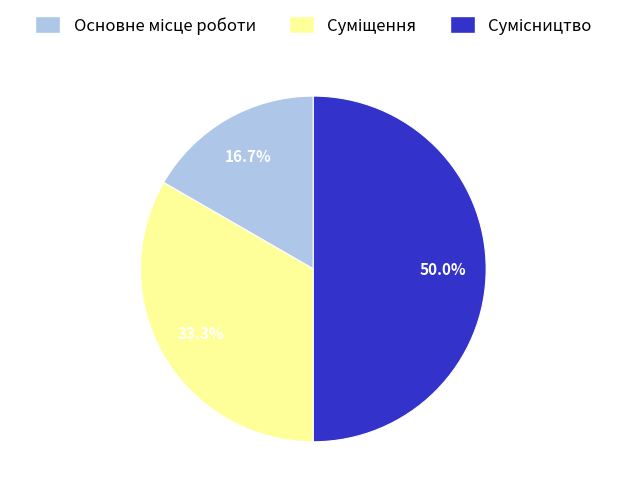

How many segments does this pie chart have?

3